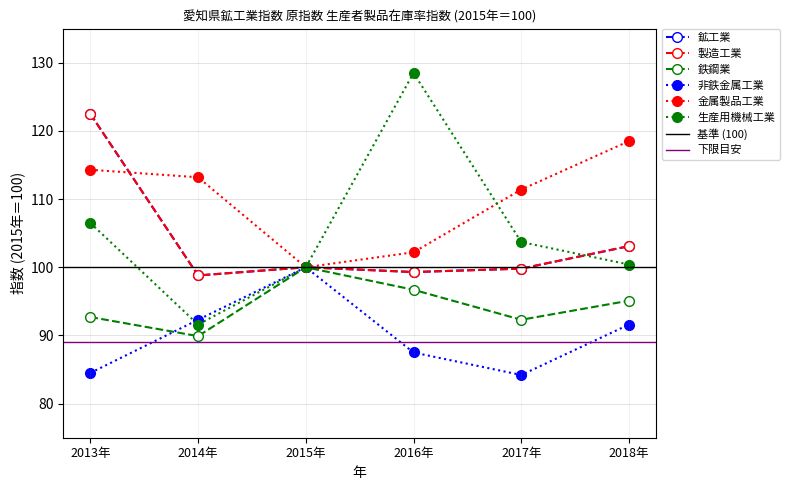

Reading left to right, transcribe all the data shown in this chart.

鉱工業: 122.5	98.8	100.0	99.3	99.8	103.1
製造工業: 122.5	98.8	100.0	99.3	99.8	103.1
鉄鋼業: 92.7	89.9	100.0	96.7	92.3	95.1
非鉄金属工業: 84.5	92.3	100.0	87.5	84.2	91.6
金属製品工業: 114.3	113.2	100.0	102.2	111.4	118.5
生産用機械工業: 106.5	91.6	100.0	128.5	103.7	100.4